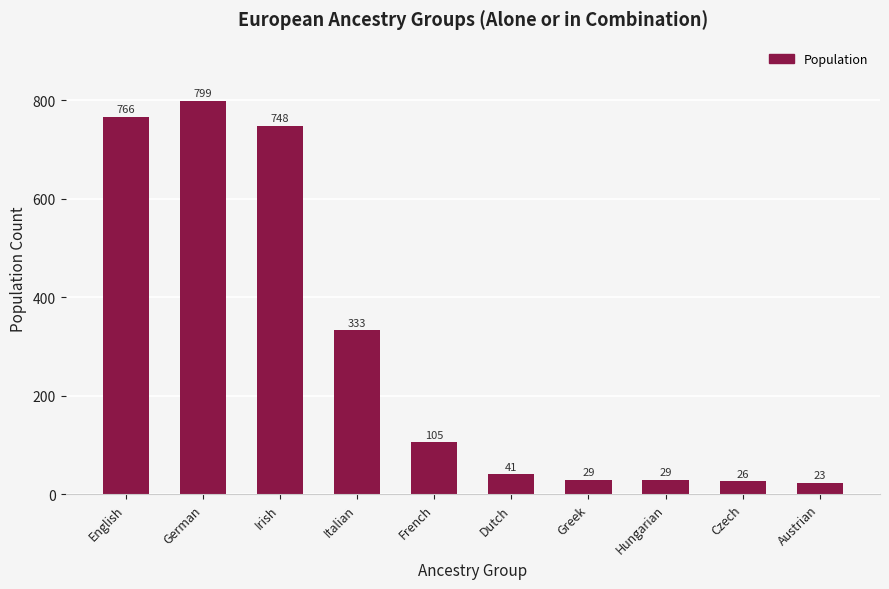

Are the bars horizontal?

No